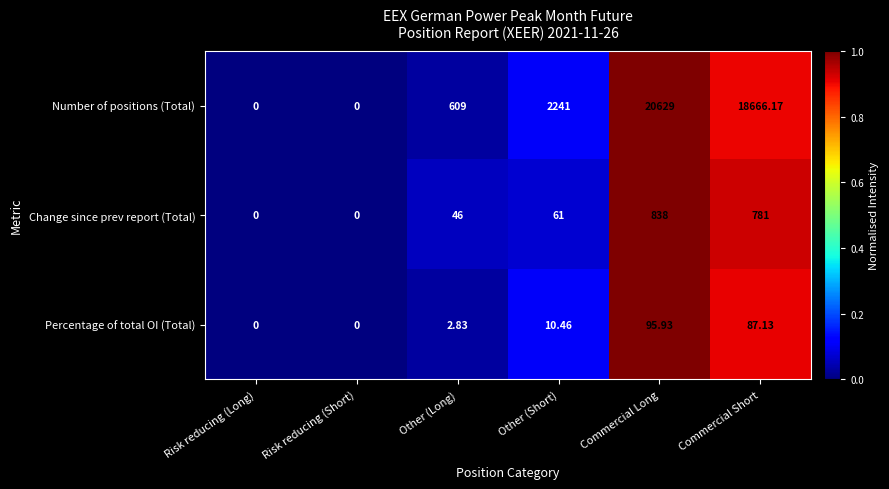

Which series has the largest total across all categories?

Number of positions (Total)